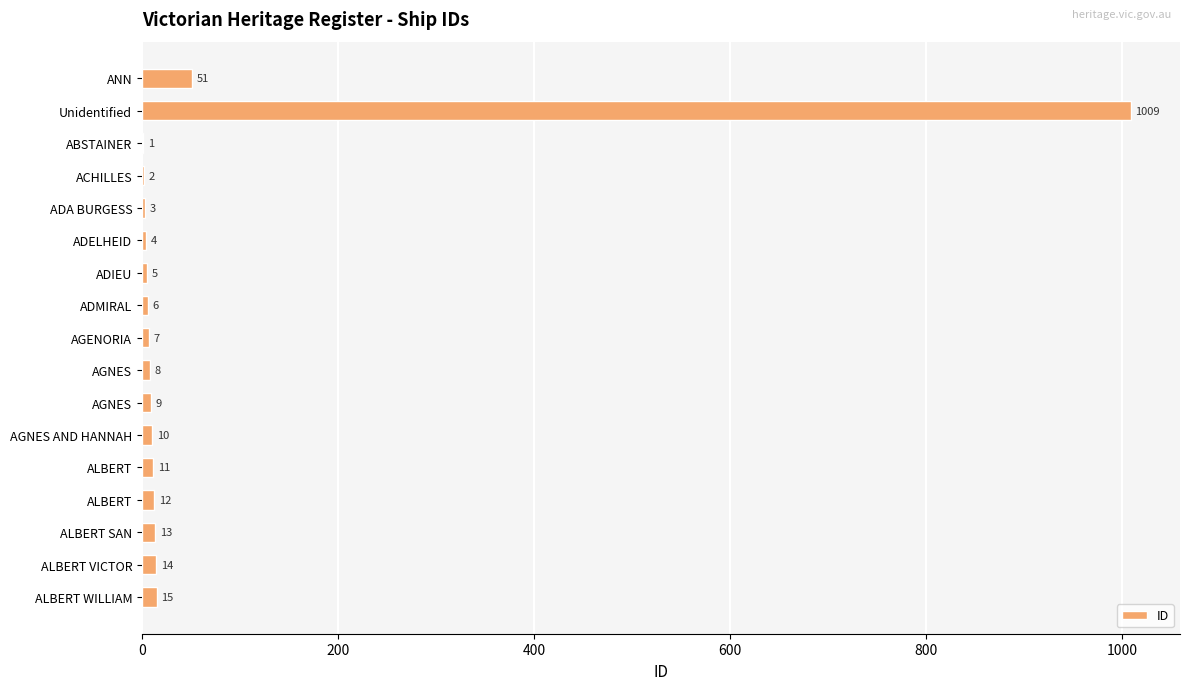

Are the bars horizontal?

Yes